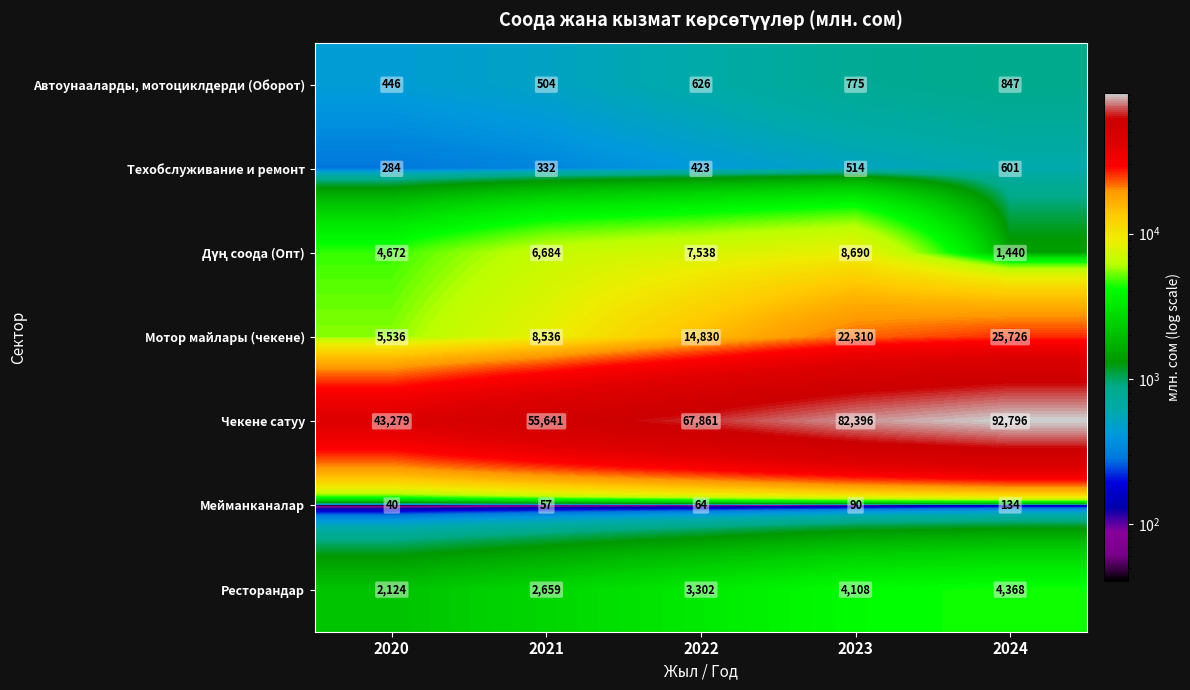

What is the lowest value of the Ресторандар series?

2124